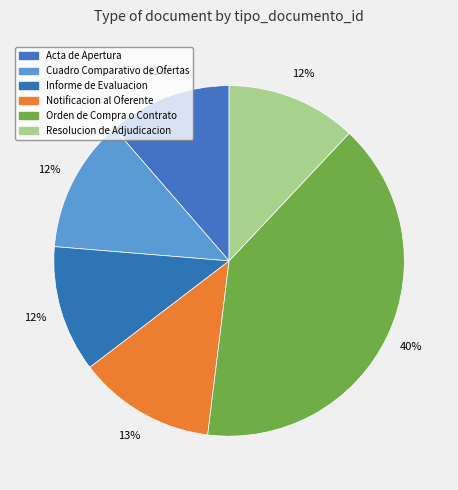

Count the number of slices in the pie.

6